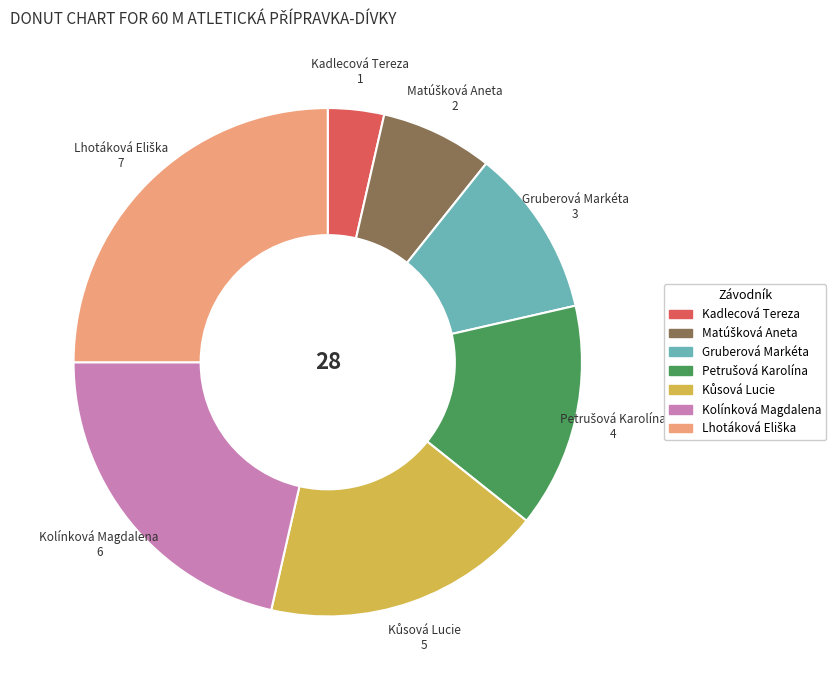

Which category has the smallest portion of the pie?

Kadlecová Tereza